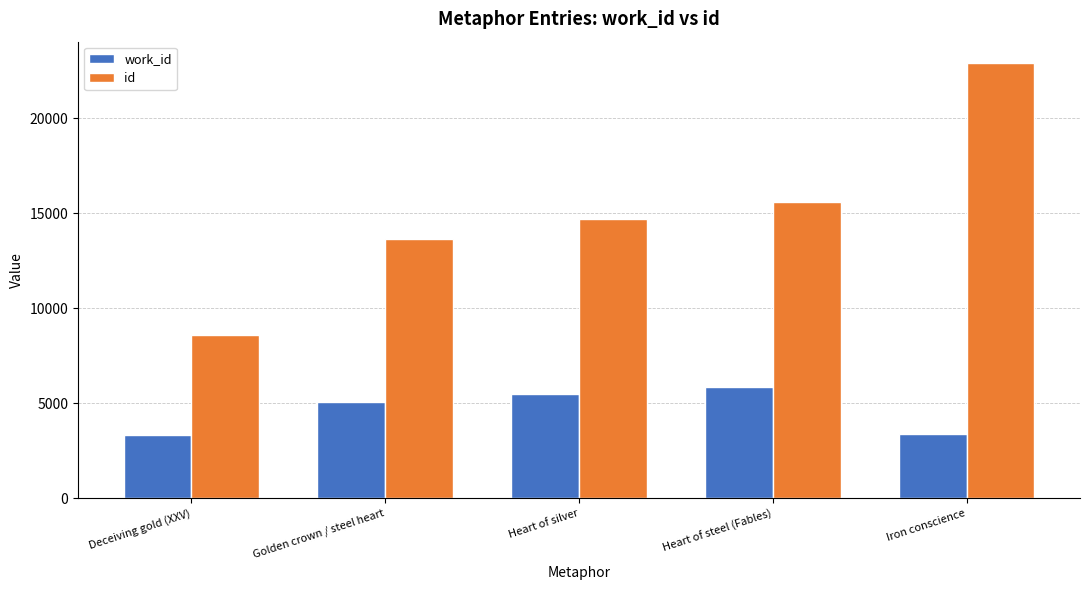

At which label is id closest to 15748?

Heart of steel (Fables)